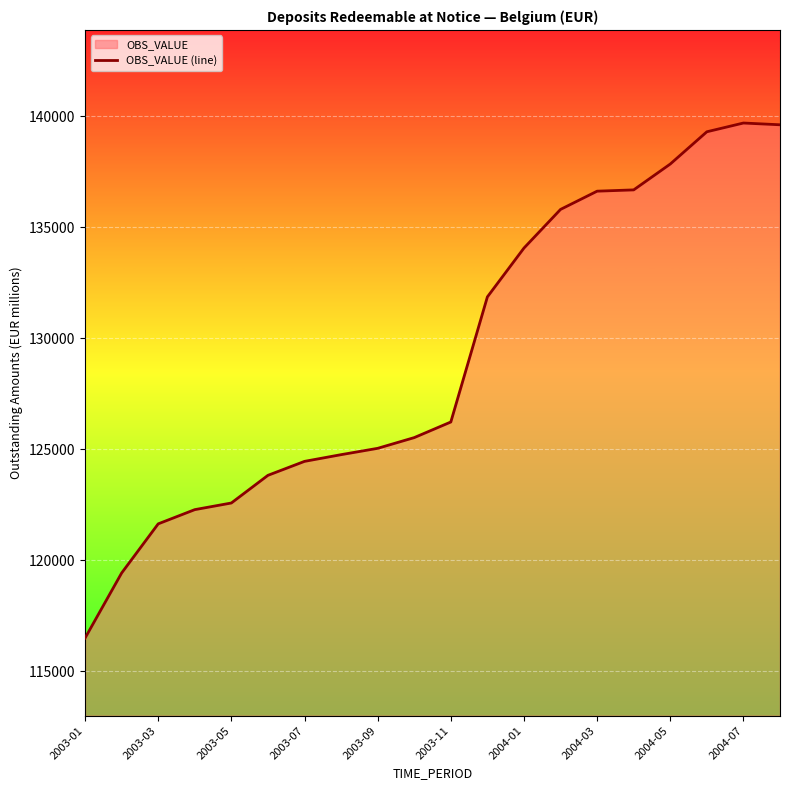

How many lines are shown in the chart?

1